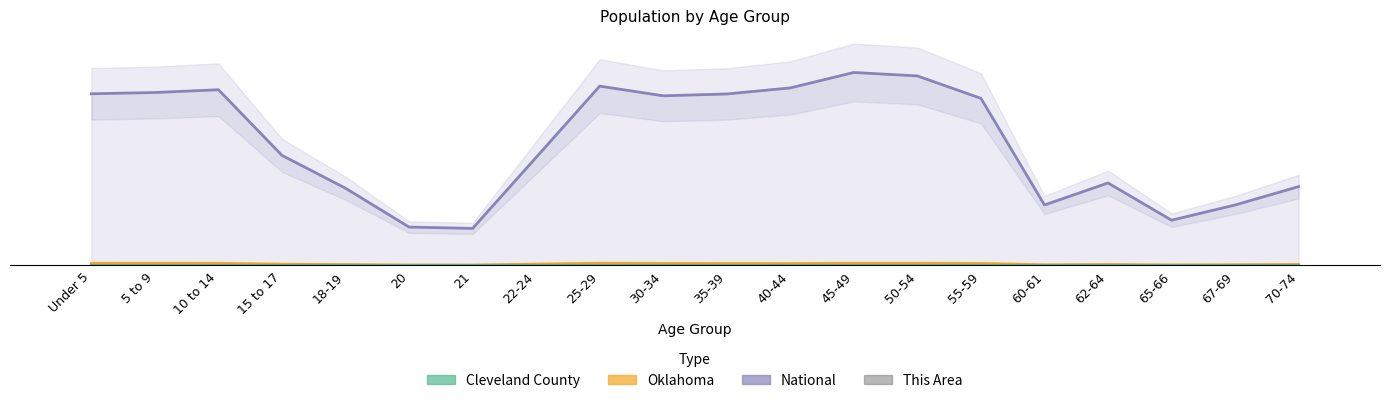

What is the value of the Oklahoma bar at the 17th from the left?

0.5